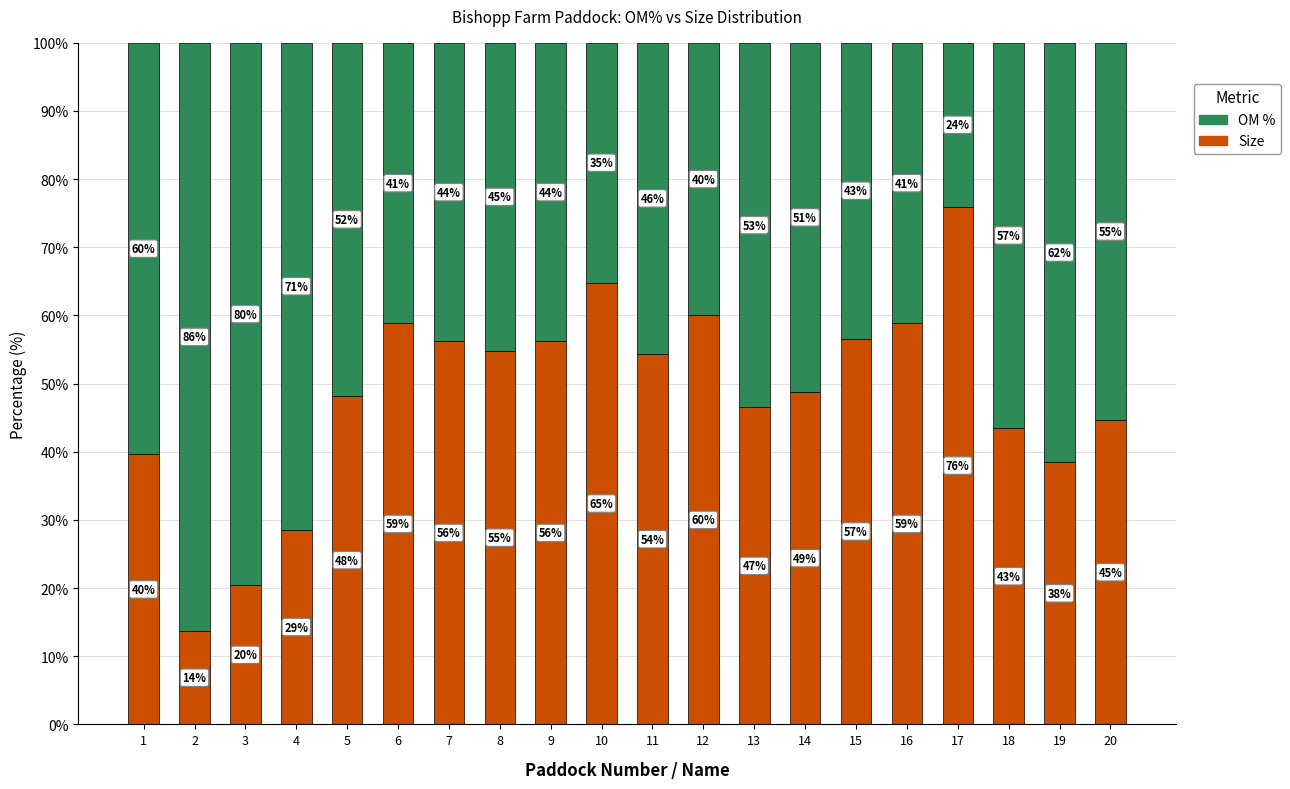

What is the total value across all series at 19?

100.0